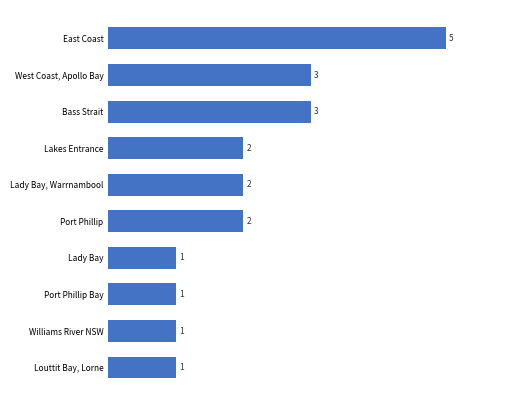

Approximately how many times larger is the value at Port Phillip Bay compared to Lady Bay?

1.0